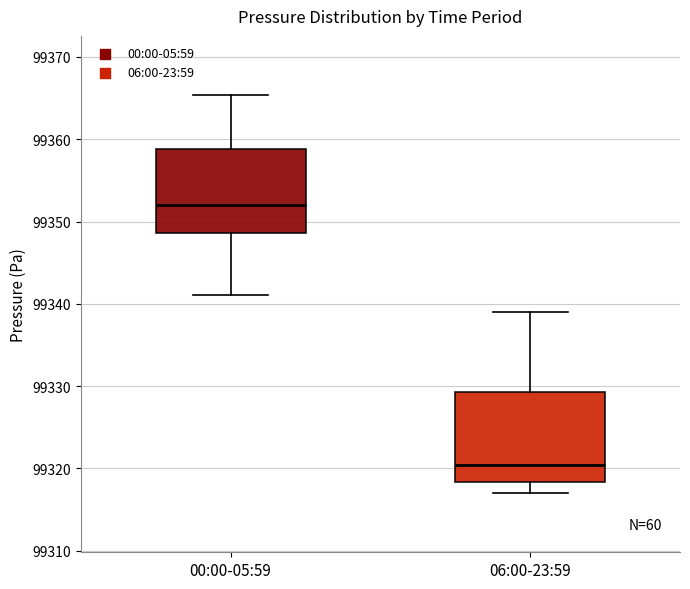

Reading left to right, read every box against the y-axis: the position of its median line, the range the box covers, and the ends of its whiskers. The values are not printed on the chart, so give them approximately, as read against the axis.

00:00-05:59: median 99352, box 99349 to 99359, whiskers 99341 to 99365
06:00-23:59: median 99320, box 99318 to 99329, whiskers 99317 to 99339